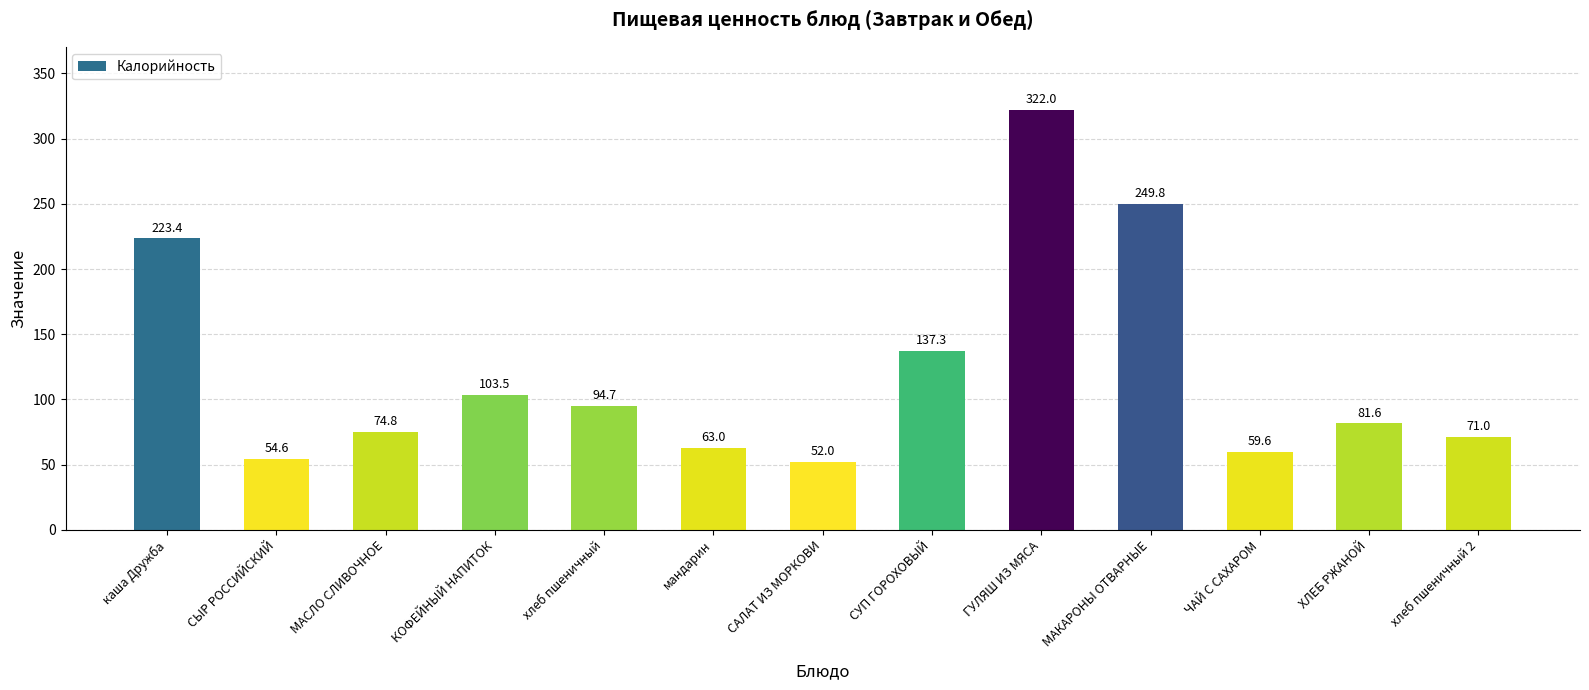

The chart shows a value of 92.0 at САЛАТ ИЗ МОРКОВИ. True or false?

False